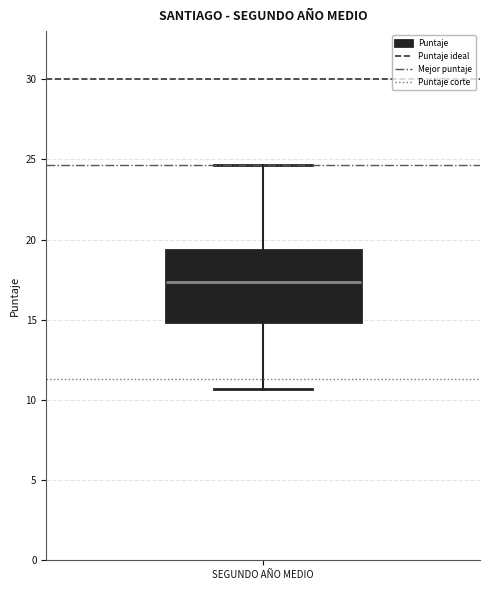

Transcribe this box plot: give where the median line is, the range the box spans, and where the two whiskers end, as read against the y-axis. The values are not printed on the chart, so give them approximately, as read against the axis.

median 17.5, box 15.0 to 19.5, whiskers 10.5 to 24.5